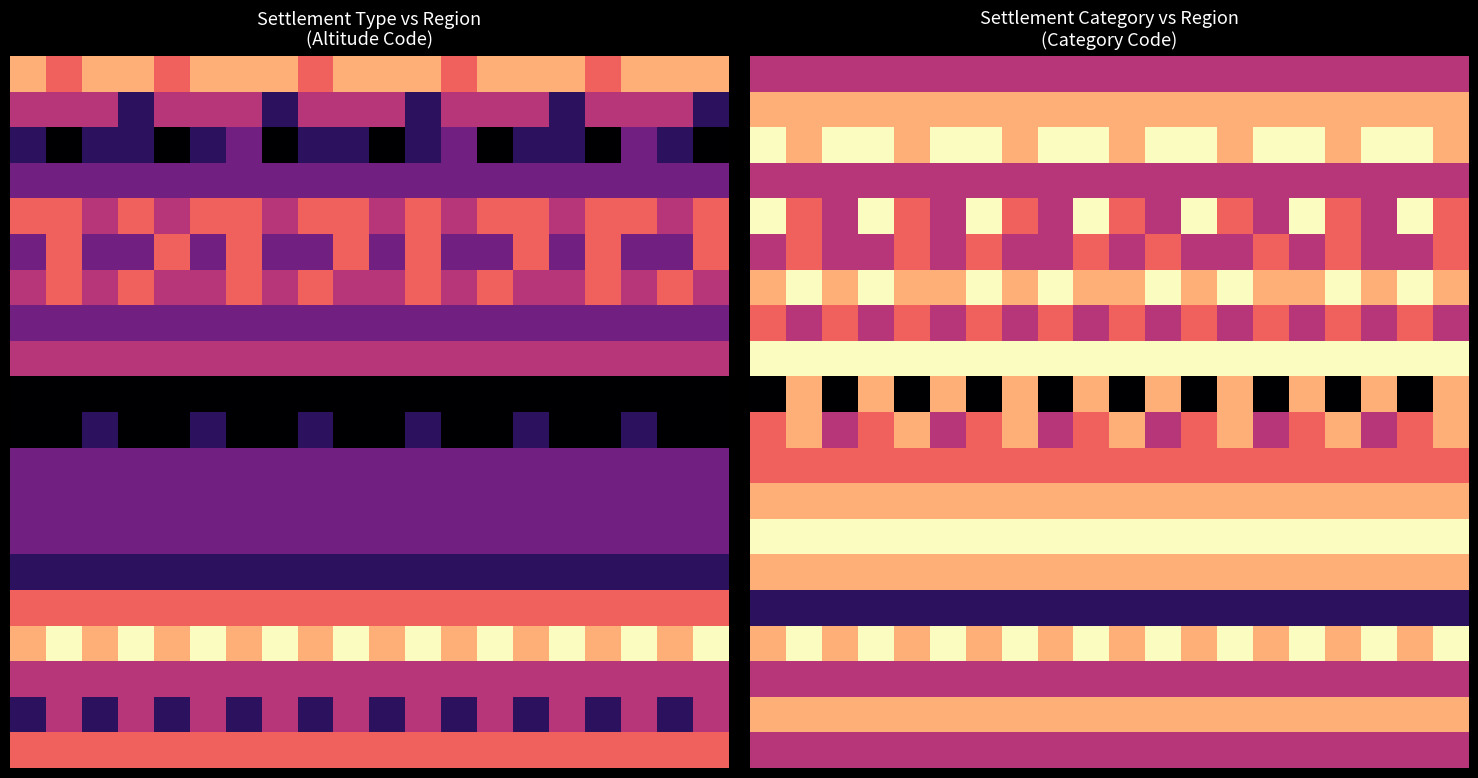

At how many categories does at least one series exceed 7?

20